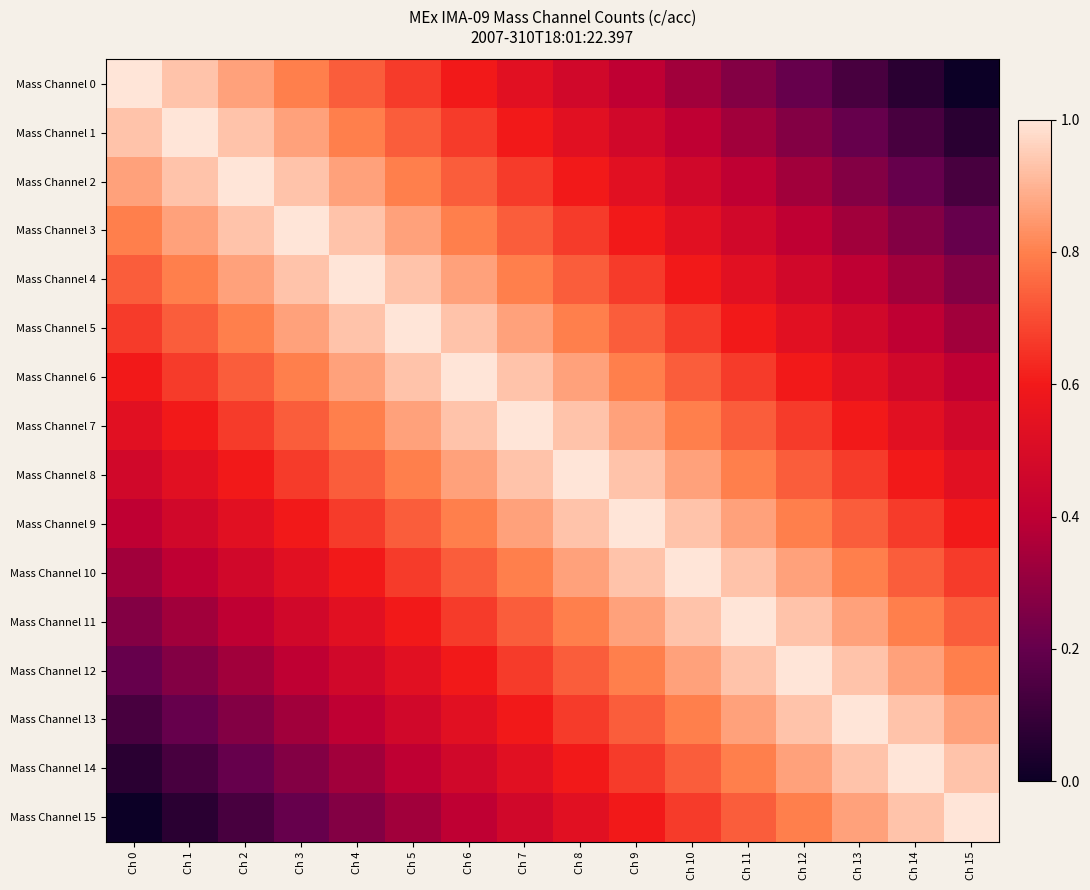

What is the total value across all series at Ch 15?

8.0